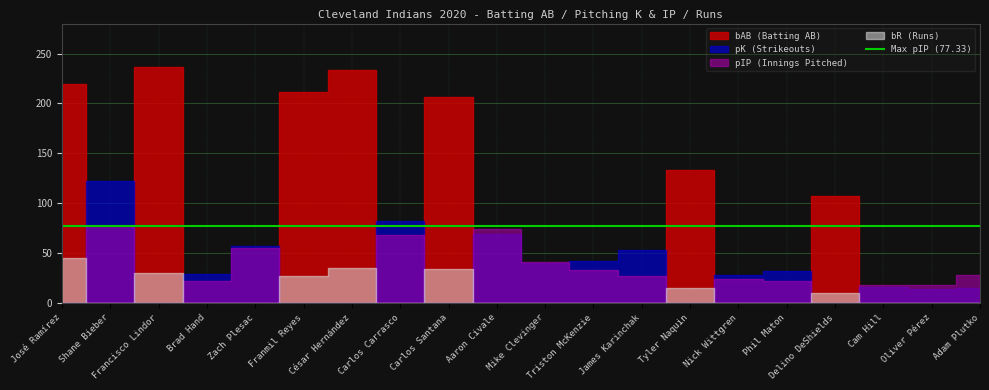

At which category does bAB reach its first local peak?

Francisco Lindor